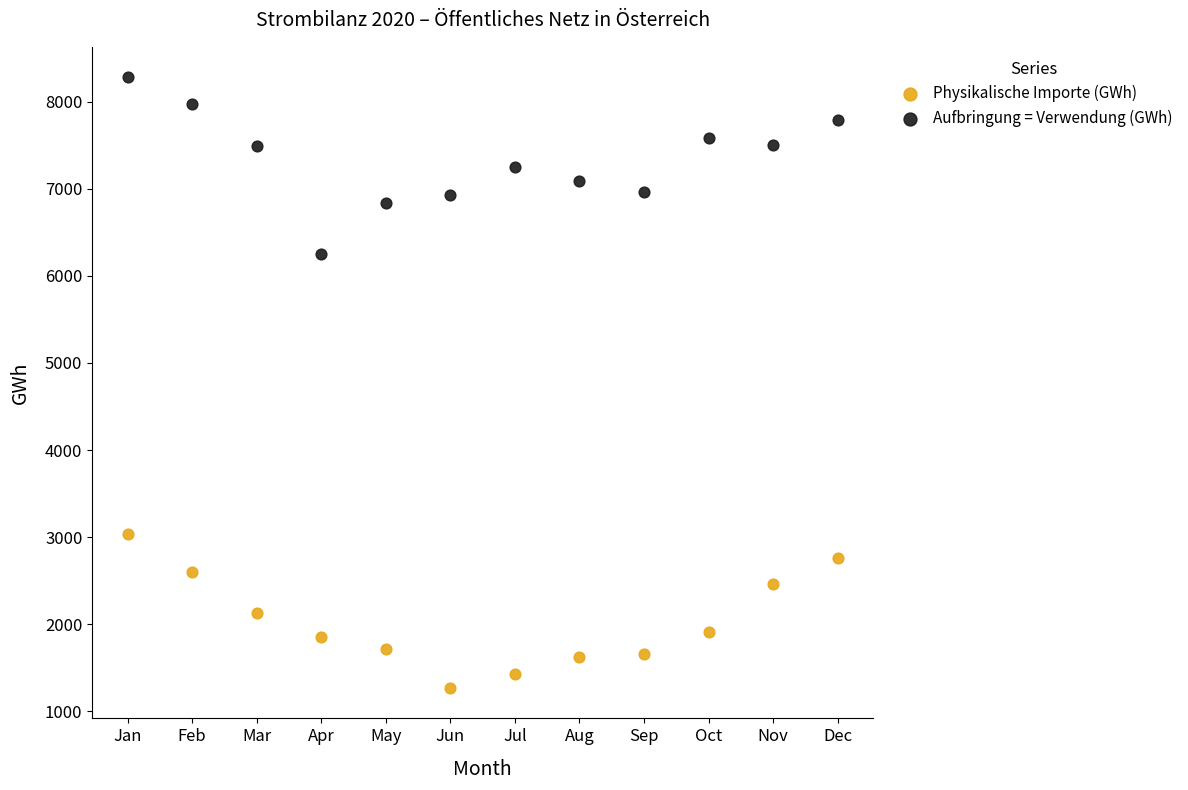

Which series contains the highest Y value?

Aufbringung = Verwendung (GWh)